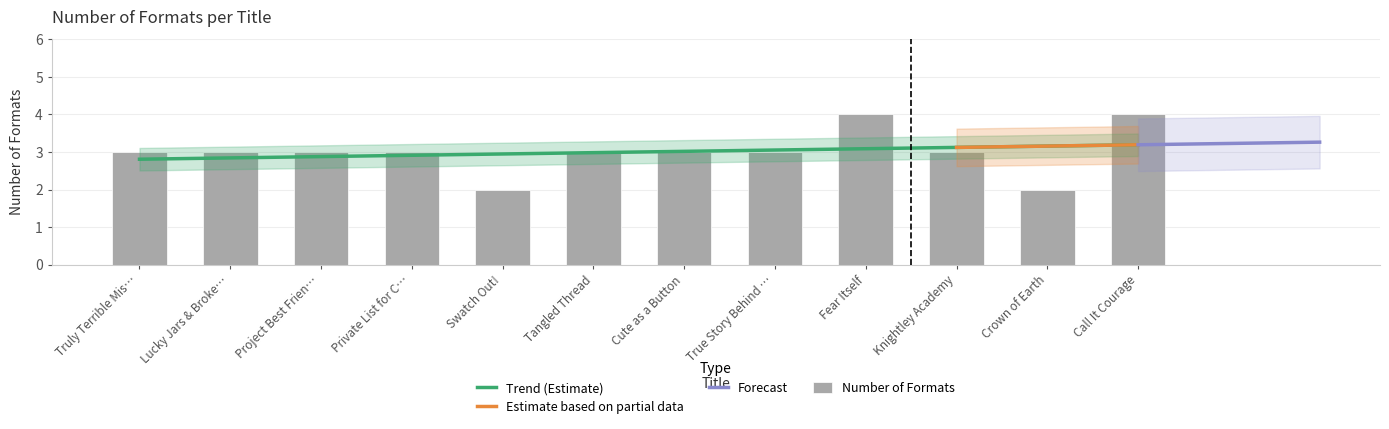

What is the difference between the maximum and minimum values?

2